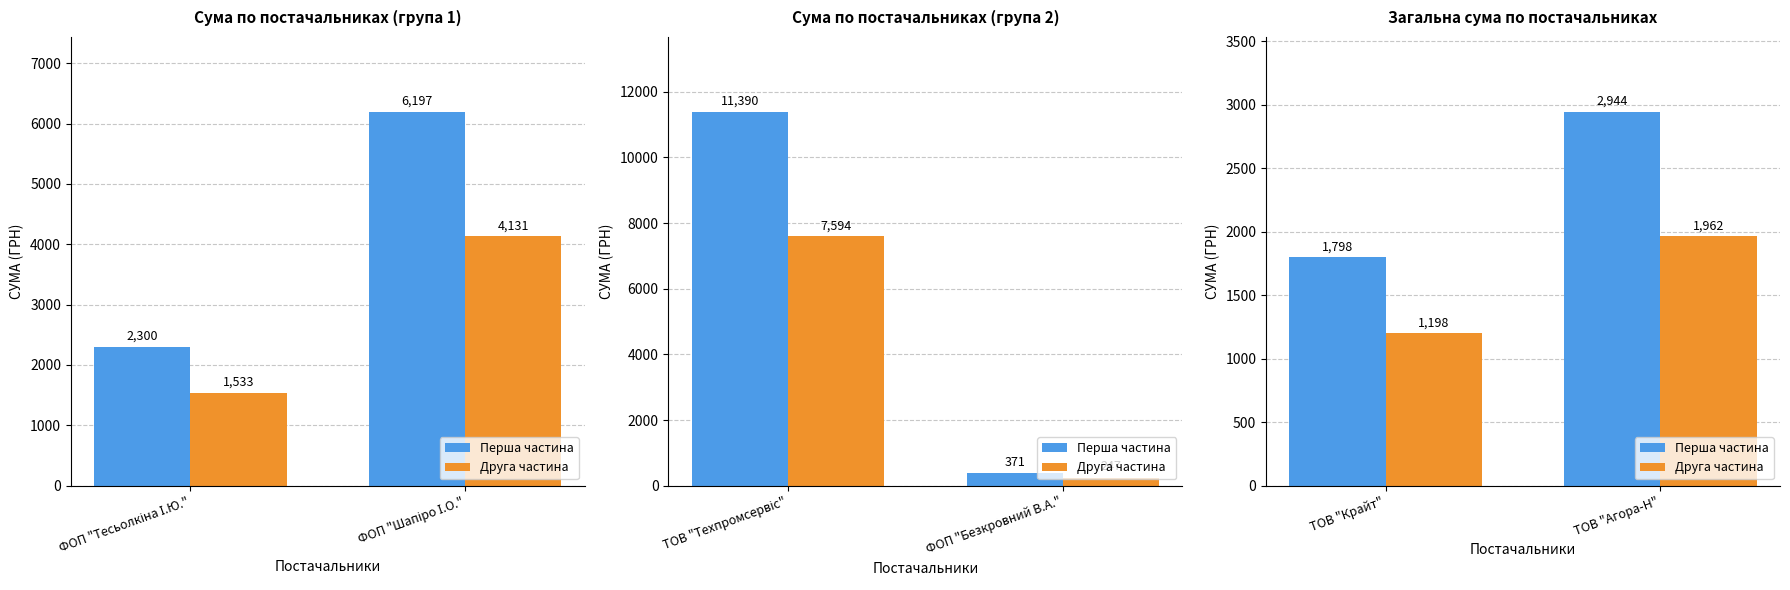

At which label does Перша частина first exceed 2943?

ТОВ "Агора-Н"